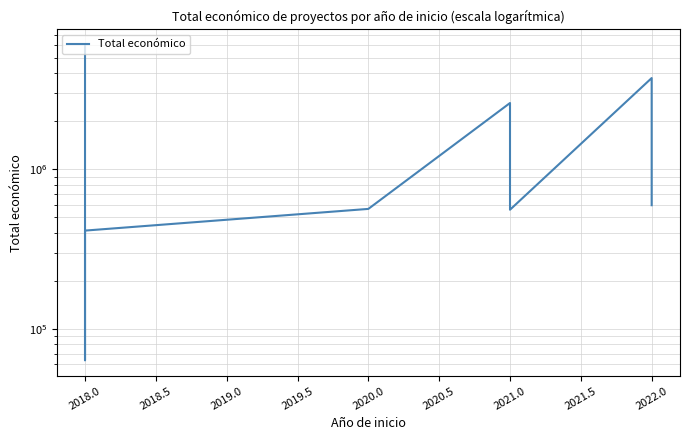

What is the value of the 3rd point from the left?

63660